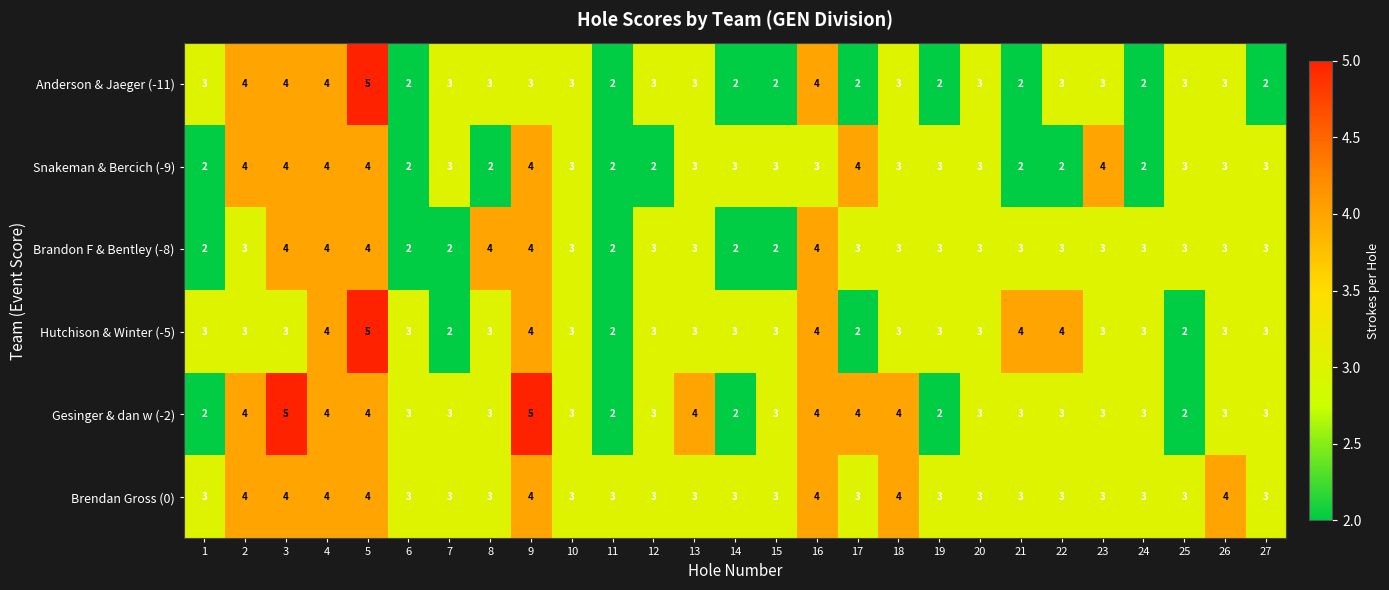

The value of Snakeman & Bercich (-9) at 17 is 1. True or false?

False